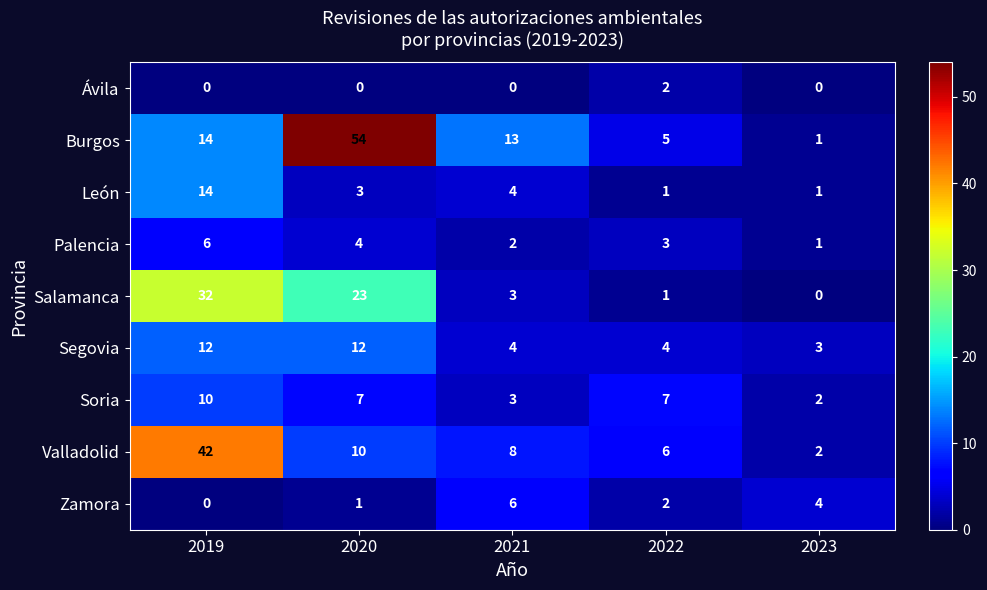

At which category is the sum across all series the highest?

2019